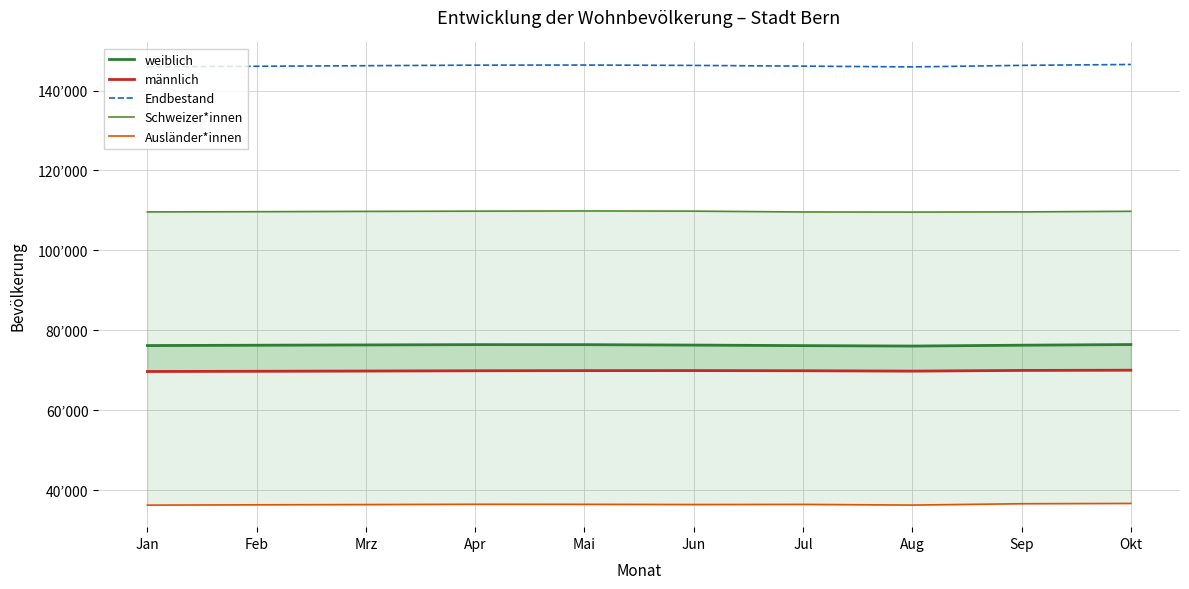

Reading right to left, transcribe all the data shown in this chart.

weiblich: 76465	76299	76088	76193	76327	76434	76442	76368	76291	76210
männlich: 70047	69991	69816	69907	69951	69938	69903	69838	69777	69723
Endbestand: 146512	146290	145904	146100	146278	146372	146345	146206	146068	145933
Schweizer*innen: 109792	109641	109595	109621	109834	109874	109831	109769	109691	109636
Ausländer*innen: 36720	36649	36309	36479	36444	36498	36514	36437	36377	36297